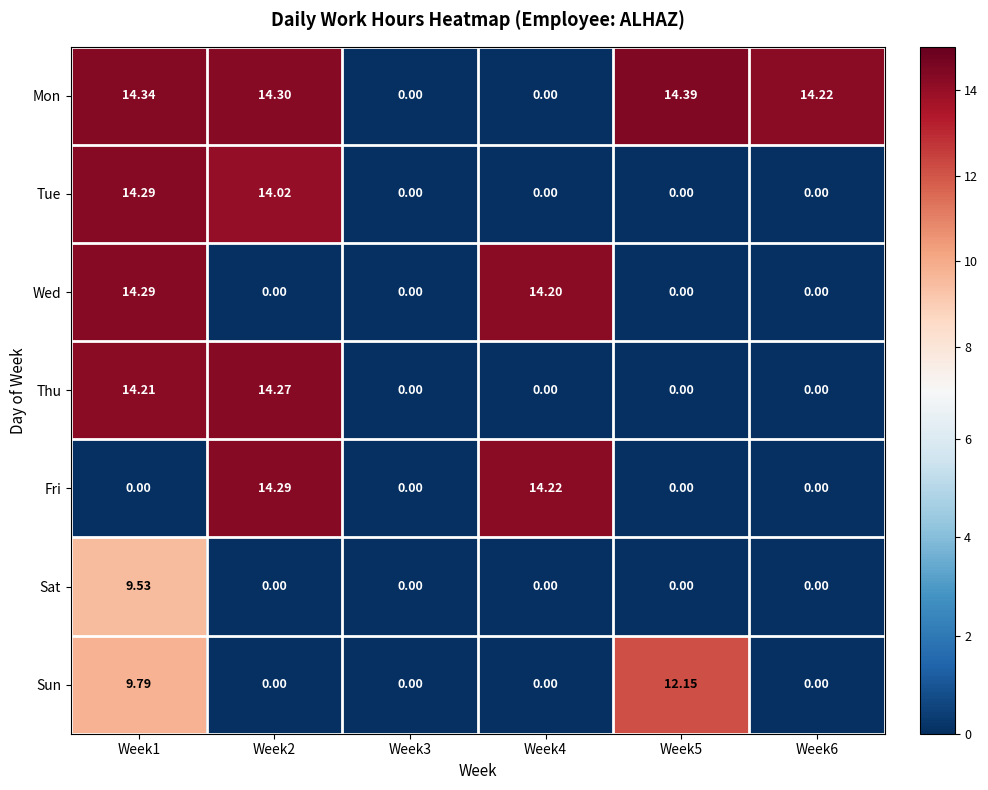

Which series has the widest spread of values?

Mon